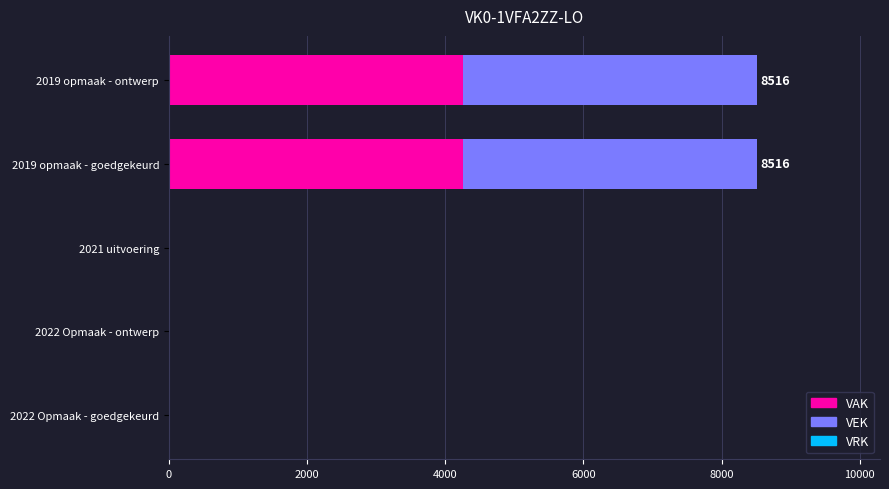

How many categories are shown in the chart?

5